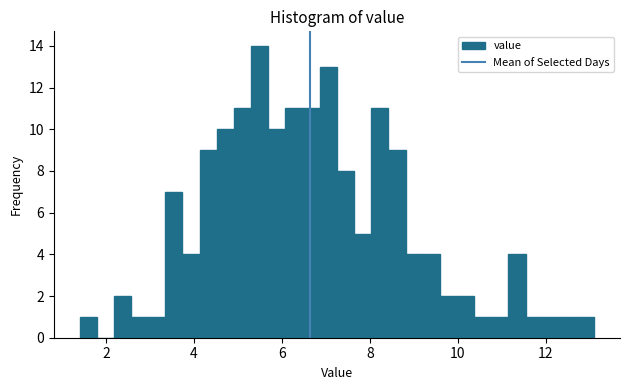

Read against the x-axis, roughly where is the centre of the tallest bar?

5.4